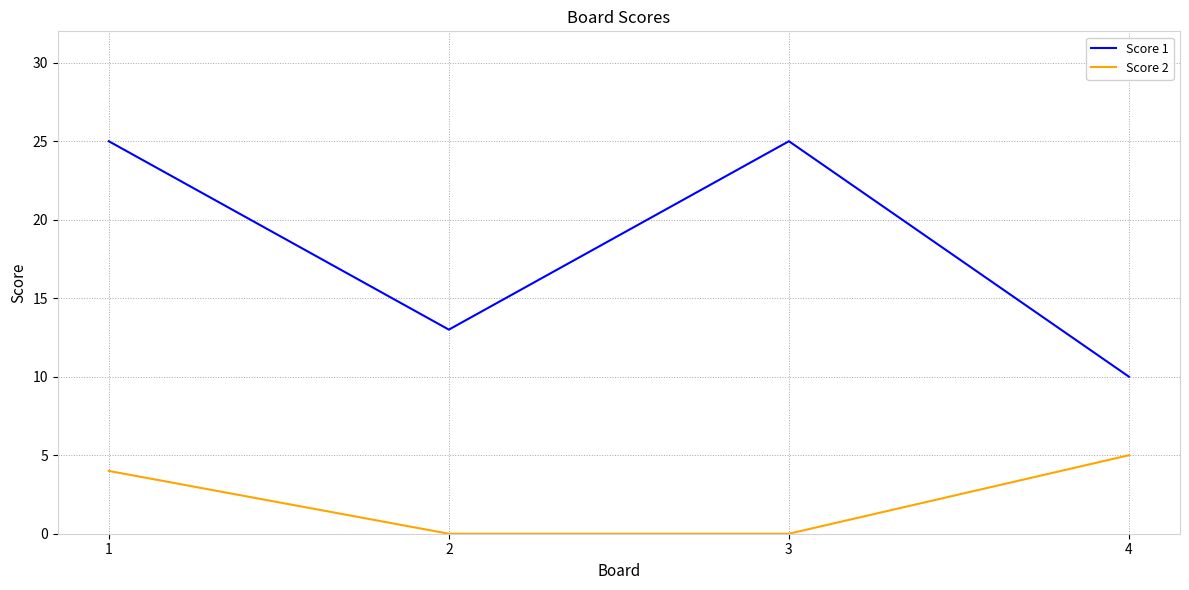

True or false: Score 1 and Score 2 intersect in this chart.

False